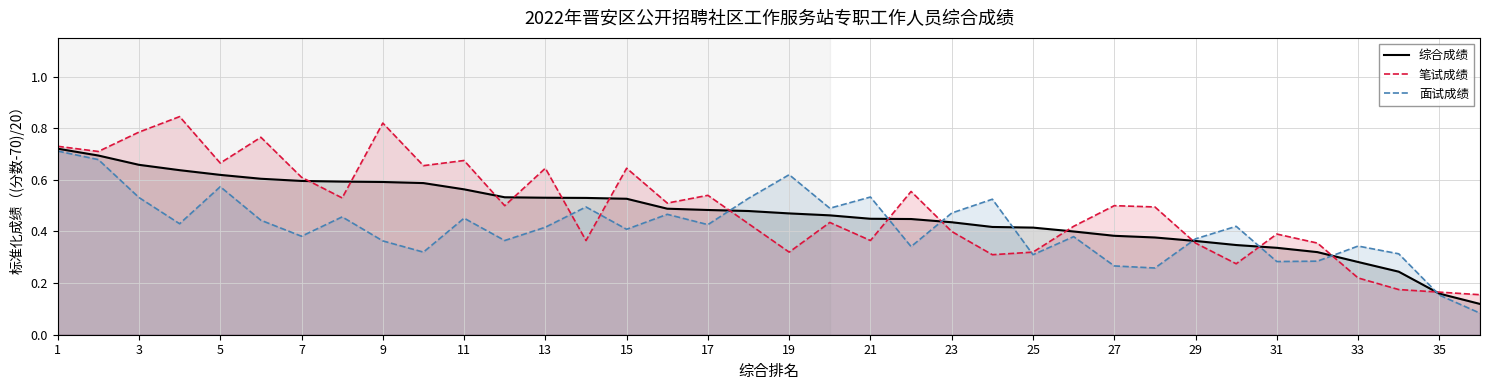

The 综合成绩 series shows 0.4 at 5. True or false?

False